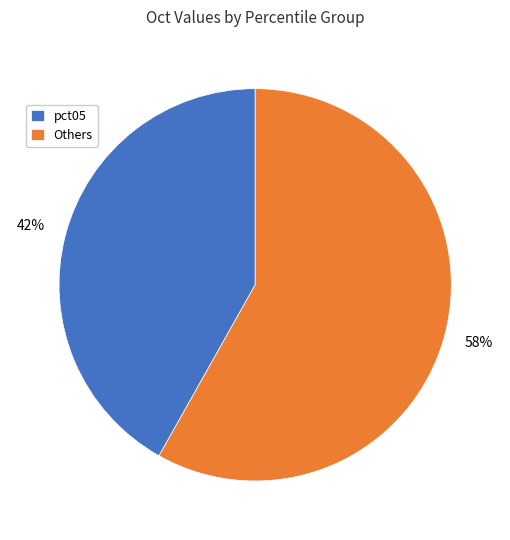

Is the sum of Others and pct05 greater than half?

Yes